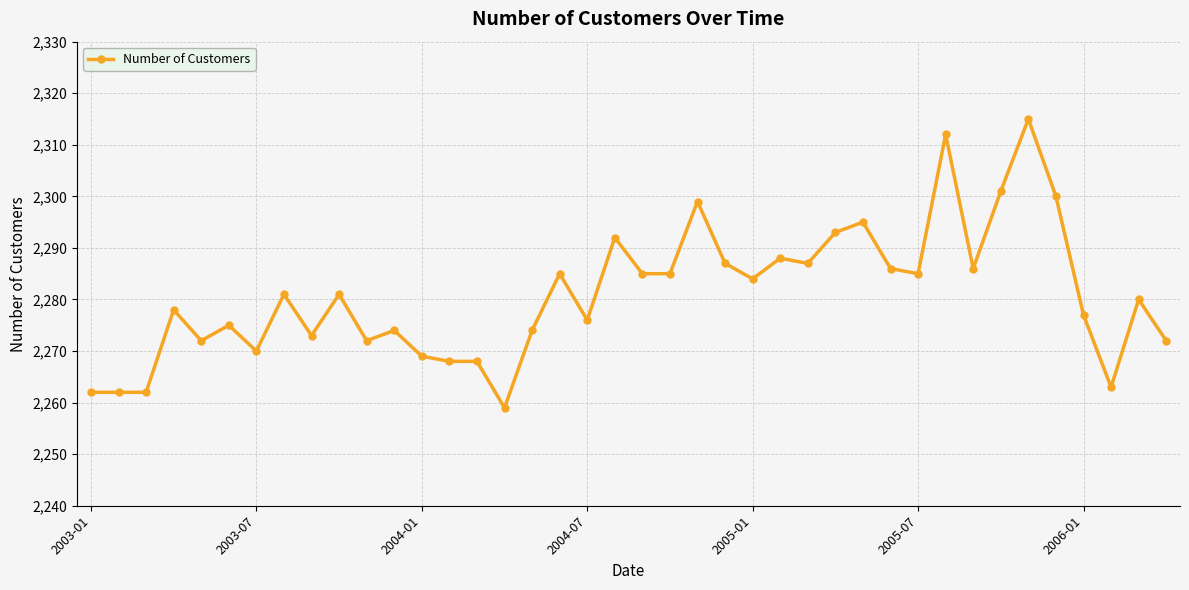

Reading left to right, list all the values displayed in this chart.

2262	2262	2262	2278	2272	2275	2270	2281	2273	2281	2272	2274	2269	2268	2268	2259	2274	2285	2276	2292	2285	2285	2299	2287	2284	2288	2287	2293	2295	2286	2285	2312	2286	2301	2315	2300	2277	2263	2280	2272